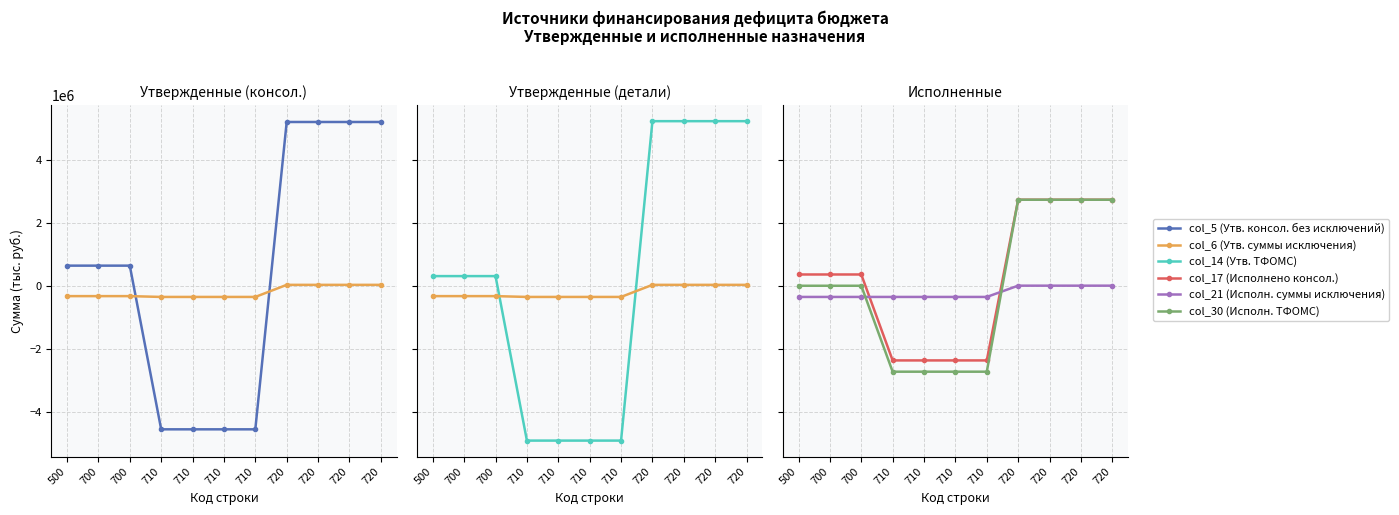

What is the difference between the second highest and minimum values in the col_6 (Утв. суммы исключения) series?

383700.0